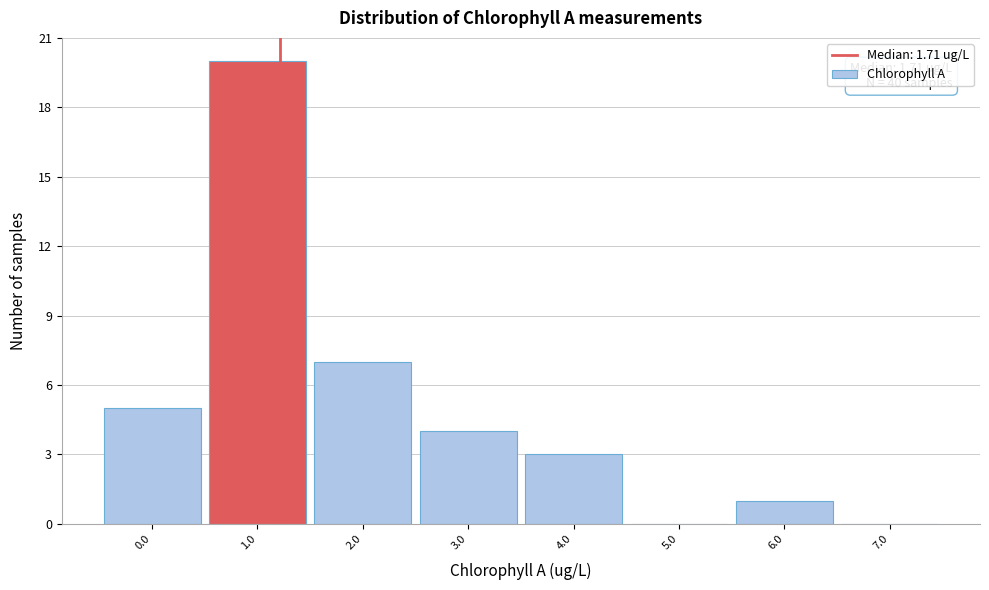

Reading left to right, list all the values displayed in this chart.

0.0=5	1.0=20	2.0=7	3.0=4	4.0=3	5.0=0	6.0=1	7.0=0